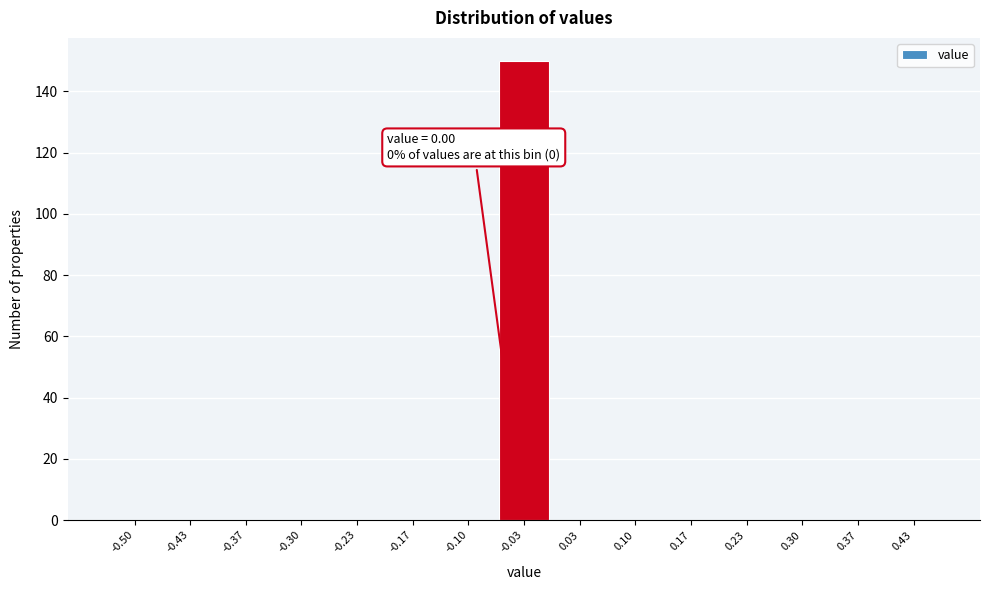

Reading right to left, transcribe all the data shown in this chart.

0.43=0	0.37=0	0.30=0	0.23=0	0.17=0	0.10=0	0.03=0	-0.03=150	-0.10=0	-0.17=0	-0.23=0	-0.30=0	-0.37=0	-0.43=0	-0.50=0